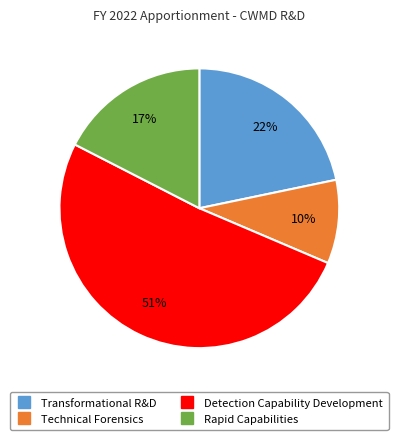

True or false: Detection Capability Development accounts for 51% of the total.

True